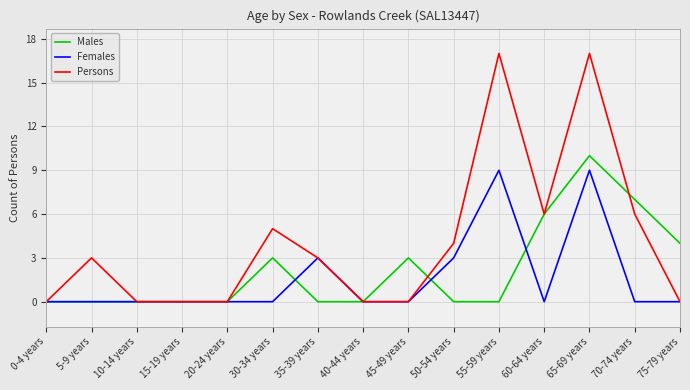

Which series has the largest range (max minus min)?

Persons